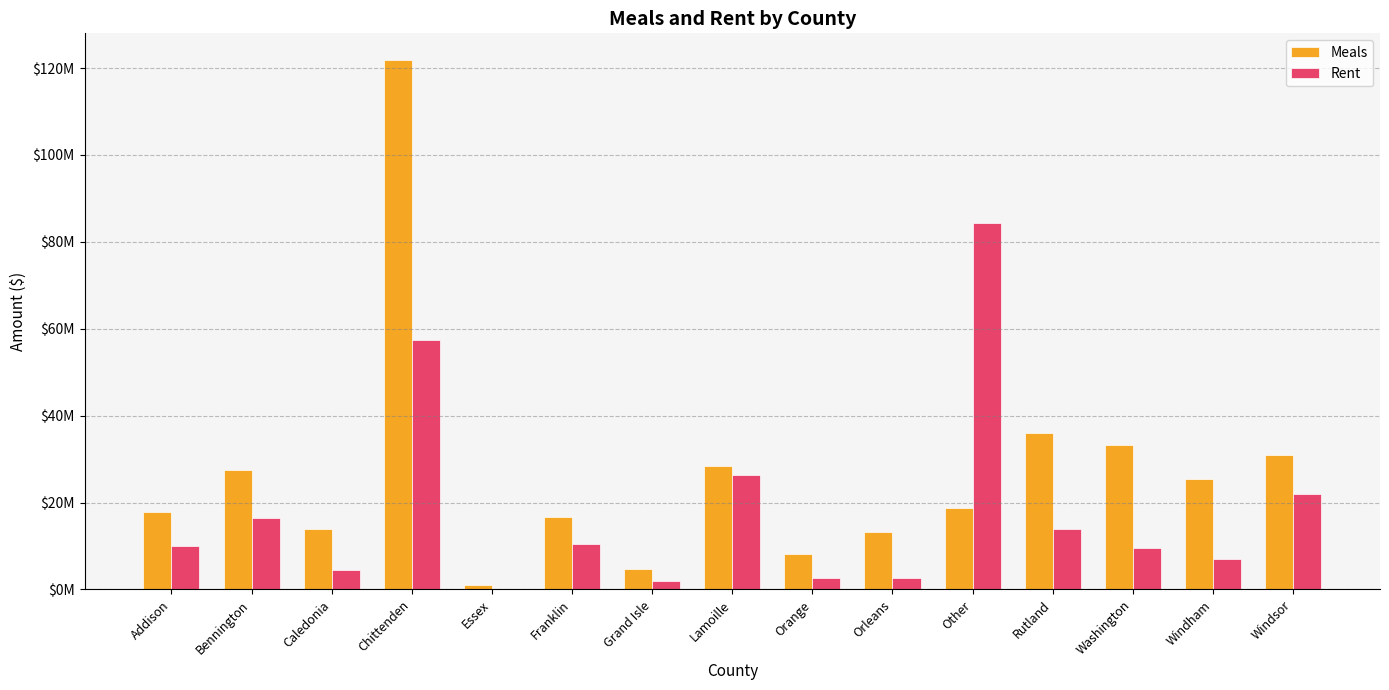

True or false: Meals has a value of 121887103.4 at Chittenden.

True